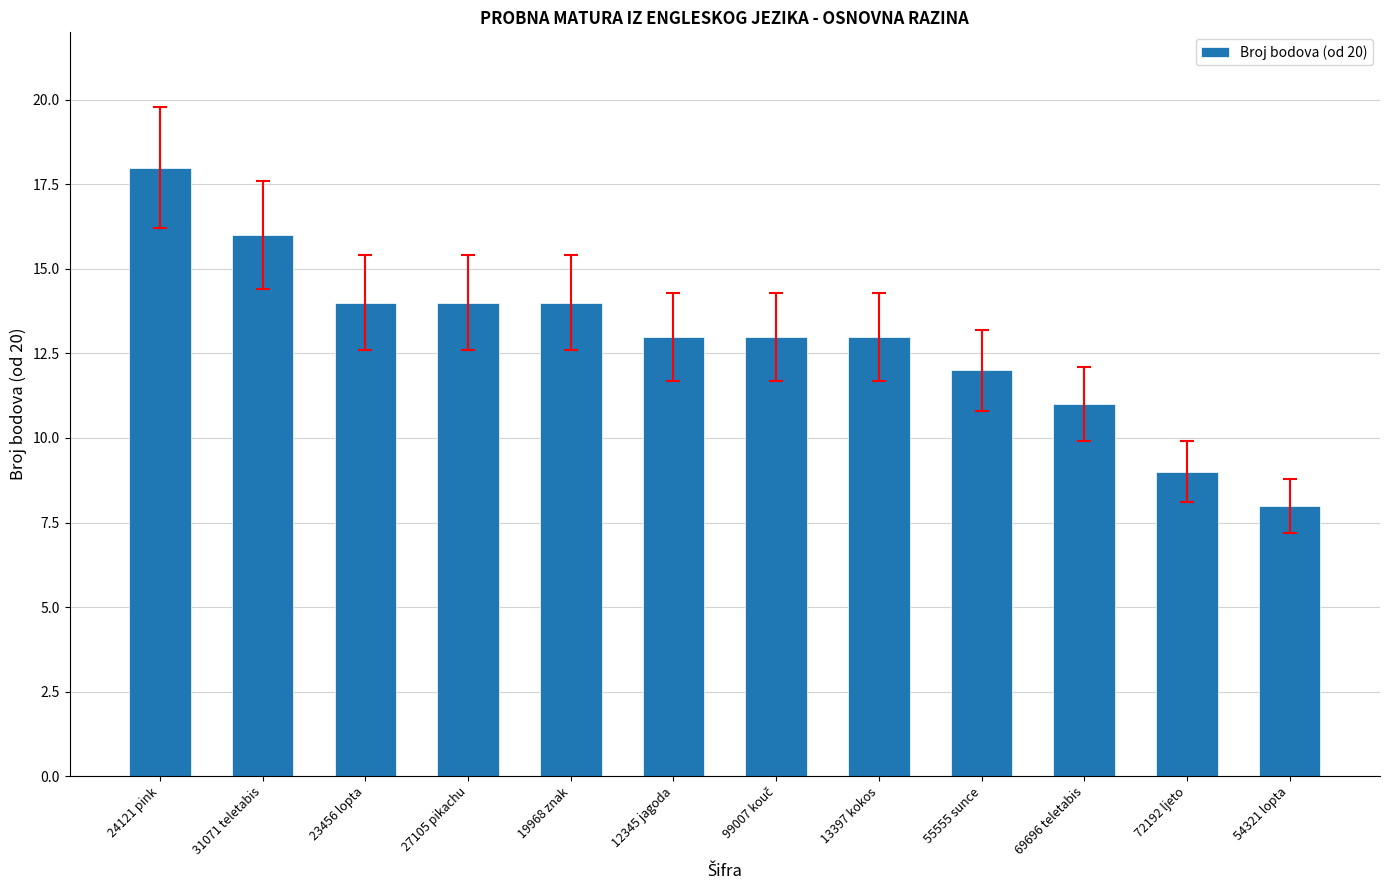

Between 23456 lopta and 12345 jagoda, which is larger?

23456 lopta